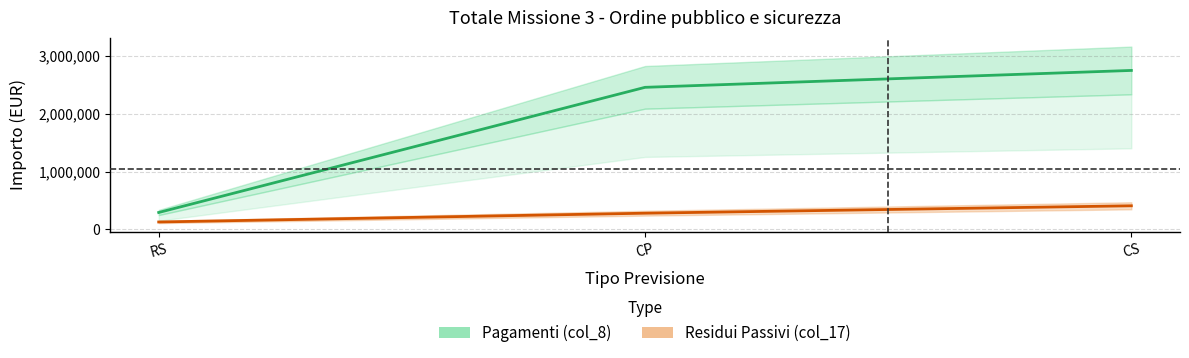

What is the label of the 1st point from the left?

RS